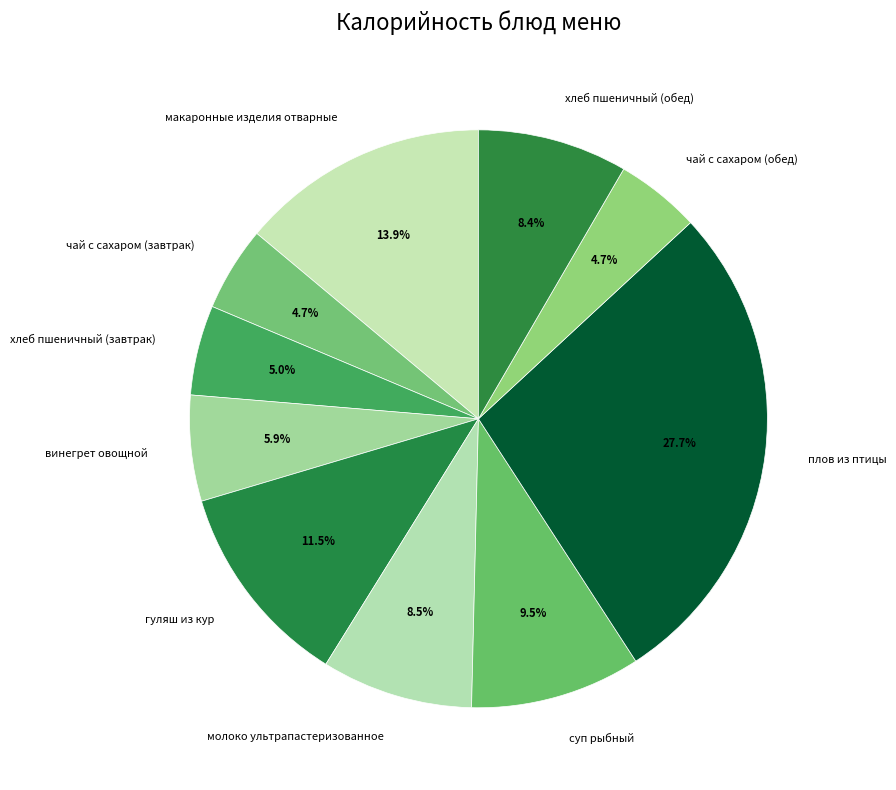

Which slice is the largest?

плов из птицы